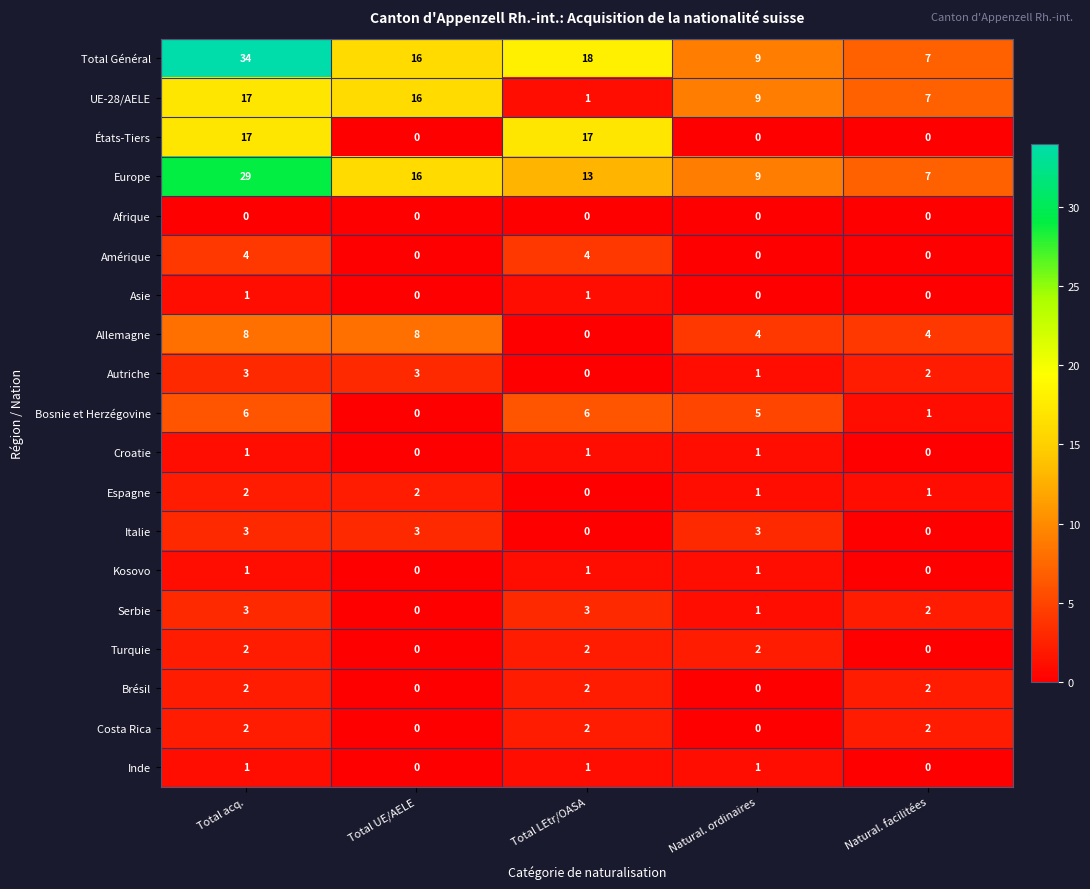

Which series has the largest total across all categories?

Total Général